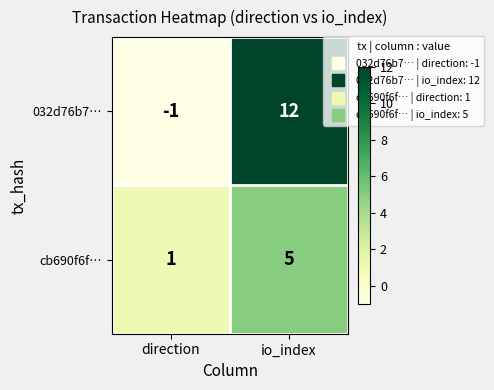

Which series has the largest total across all categories?

032d76b7…